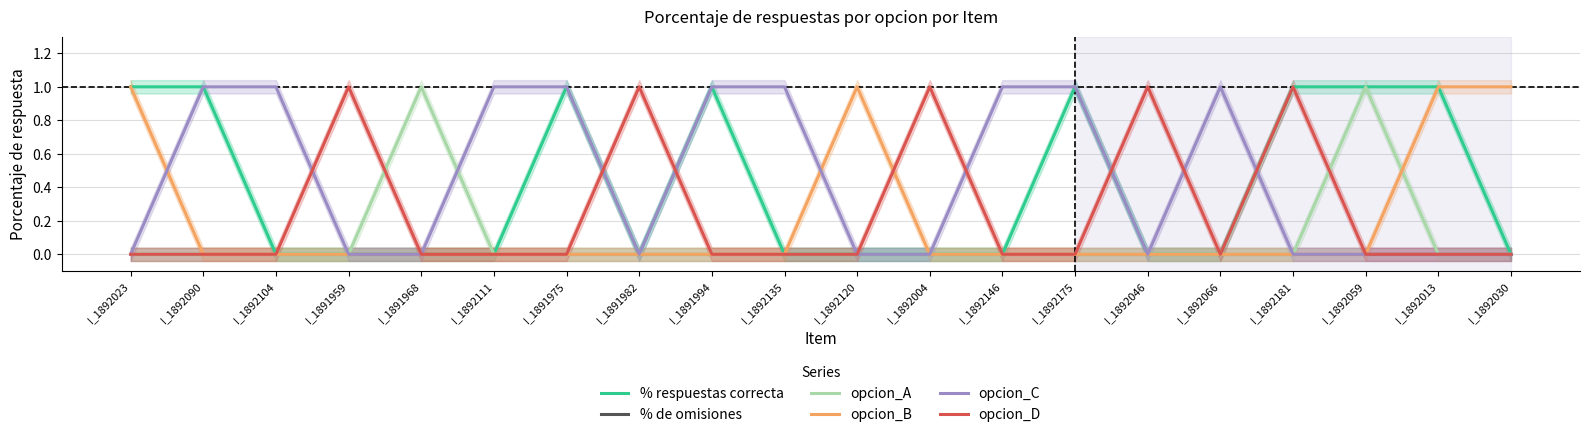

True or false: opcion_C has more than 2 interior local peaks.

False